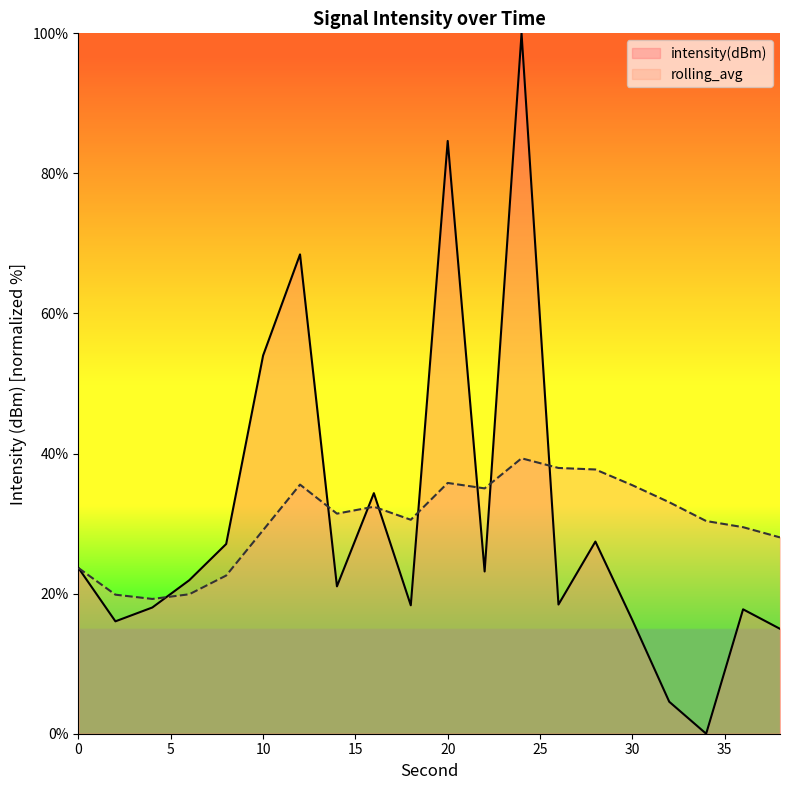

How many lines are shown in the chart?

2